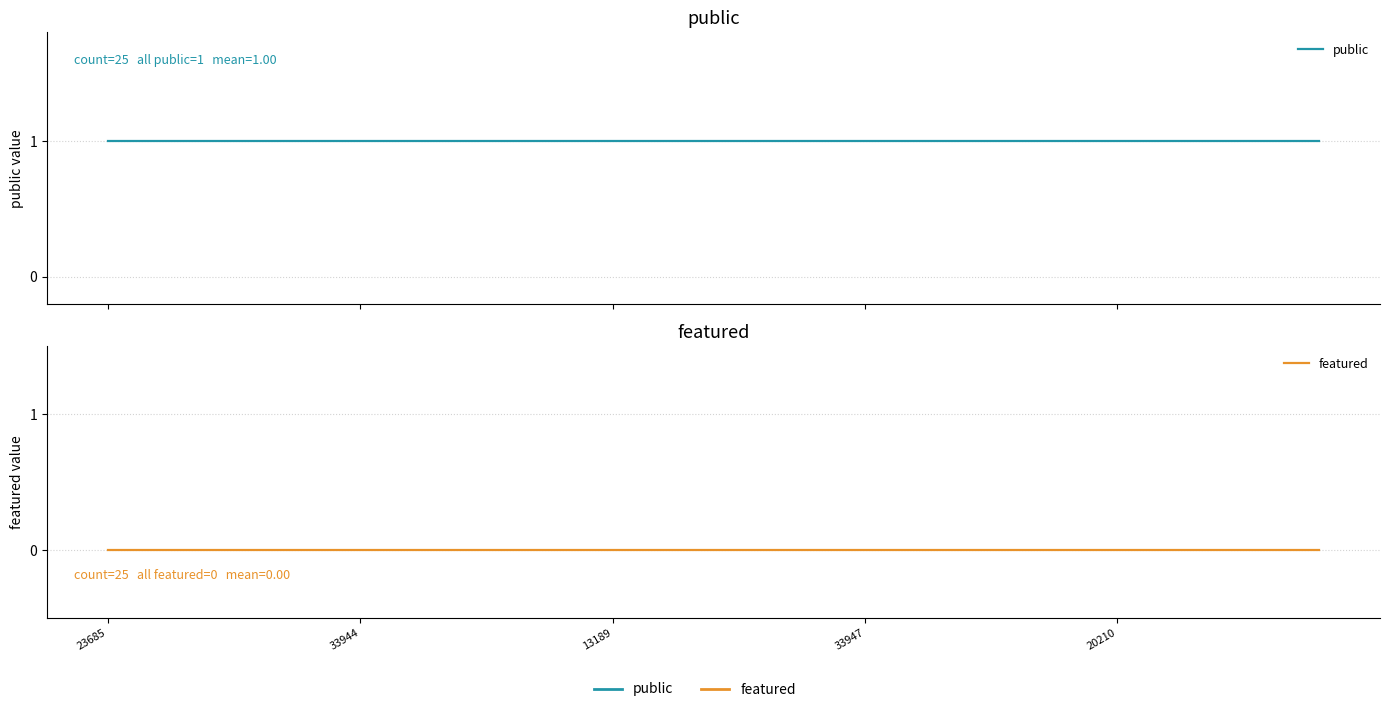

List the labels in order of public value, smallest first.

23685, 33944, 13189, 33947, 20210, 5, 6, 7, 8, 9, 10, 11, 12, 13, 14, 15, 16, 17, 18, 19, 20, 21, 22, 23, 24